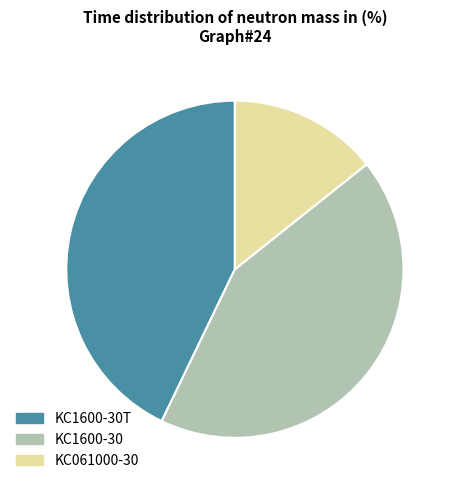

Is there any slice that represents more than half of the pie?

No